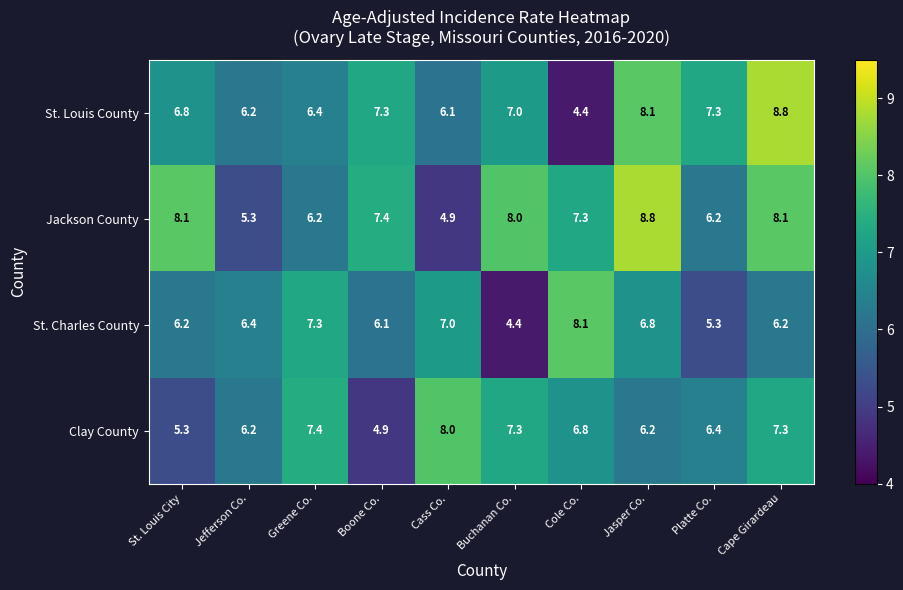

What is the difference between the second highest and second lowest values in the Jackson County series?

2.8